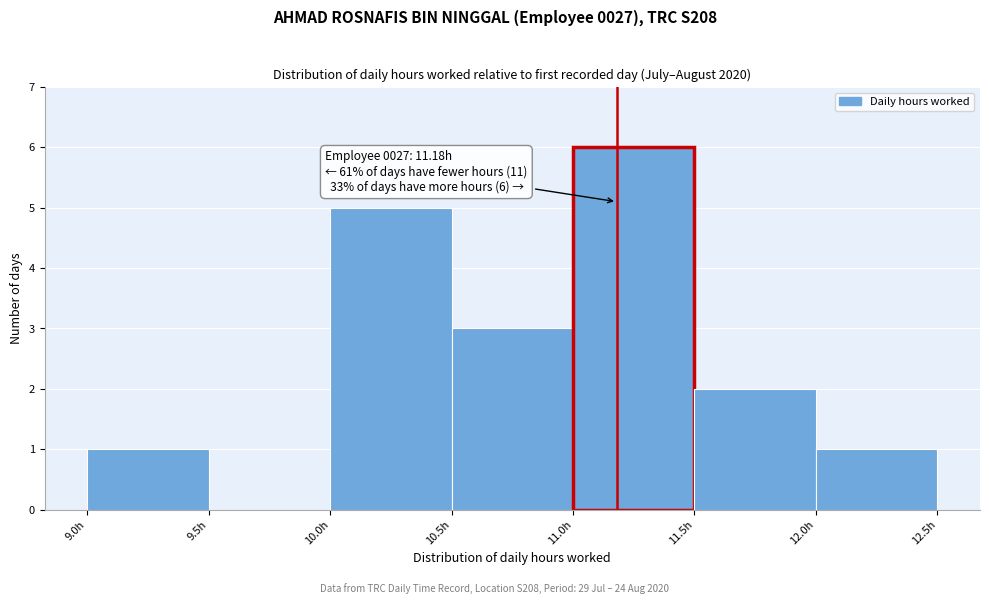

Which range on the x-axis has the tallest bar?

11.0 to 11.5